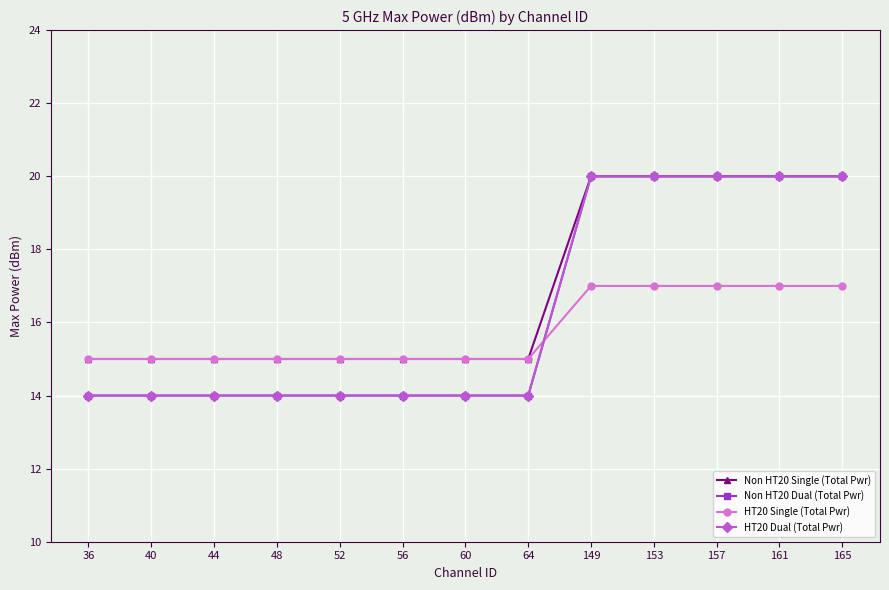

Is this an area chart (filled region under the line)?

No